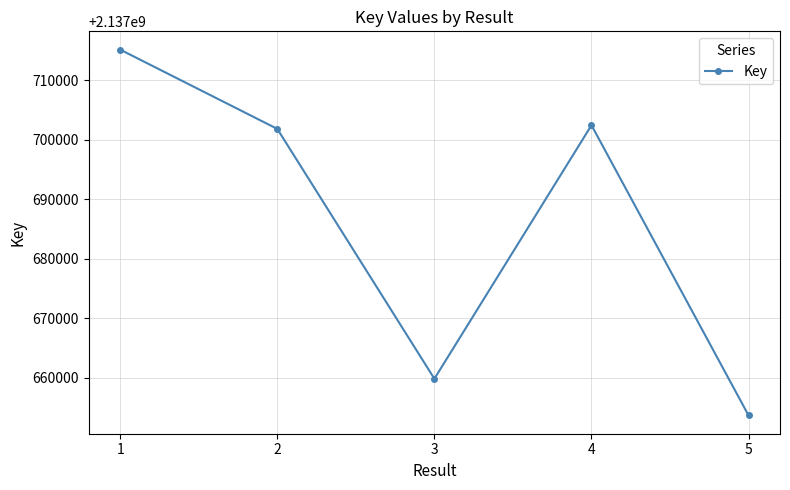

Reading left to right, transcribe all the data shown in this chart.

2137715178	2137701840	2137659801	2137702456	2137653629